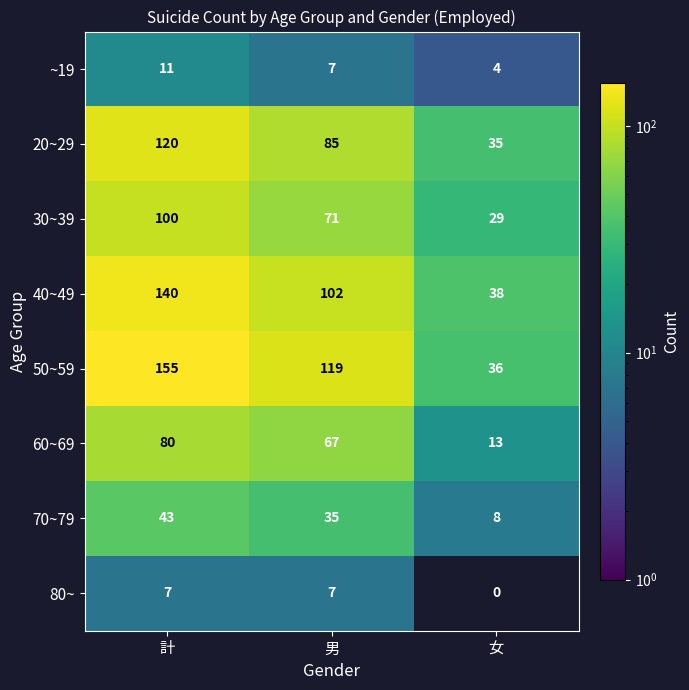

Reading left to right, list all the values displayed in this chart.

~19: 11	7	4
20~29: 120	85	35
30~39: 100	71	29
40~49: 140	102	38
50~59: 155	119	36
60~69: 80	67	13
70~79: 43	35	8
80~: 7	7	0